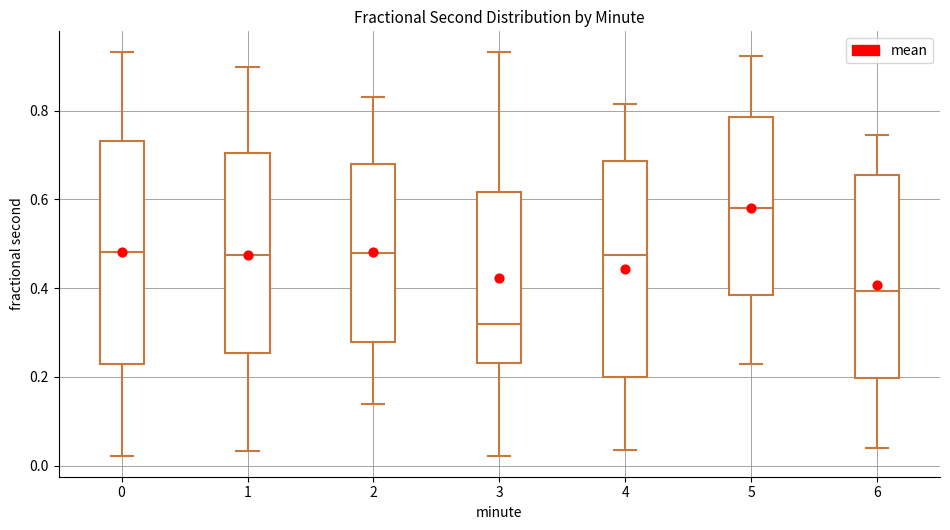

Reading left to right, transcribe this box plot: for each box, give where its median line is, the range the box spans, and where its two whiskers end, as read against the y-axis. The values are not printed on the chart, so give them approximately, as read against the axis.

0: median 0.48, box 0.22 to 0.74, whiskers 0.02 to 0.94
1: median 0.48, box 0.26 to 0.70, whiskers 0.04 to 0.90
2: median 0.48, box 0.28 to 0.68, whiskers 0.14 to 0.84
3: median 0.32, box 0.24 to 0.62, whiskers 0.02 to 0.94
4: median 0.48, box 0.20 to 0.68, whiskers 0.04 to 0.82
5: median 0.58, box 0.38 to 0.78, whiskers 0.22 to 0.92
6: median 0.40, box 0.20 to 0.66, whiskers 0.04 to 0.74